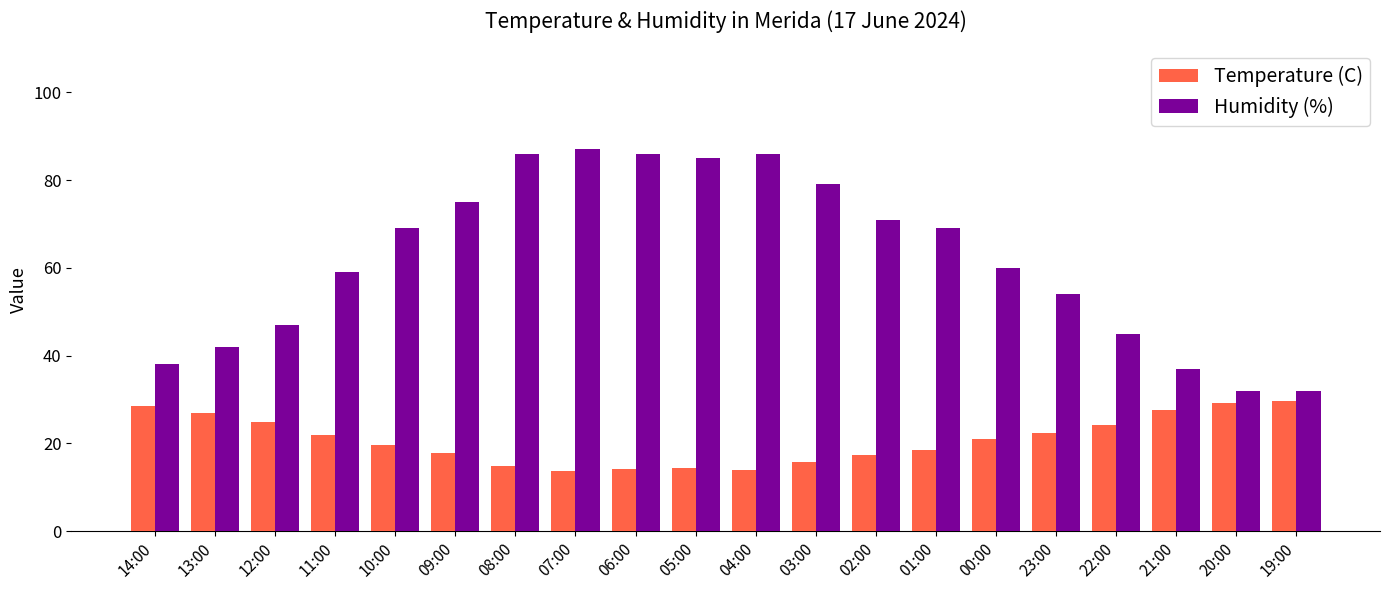

What is the total value across all series at 10:00?

88.7